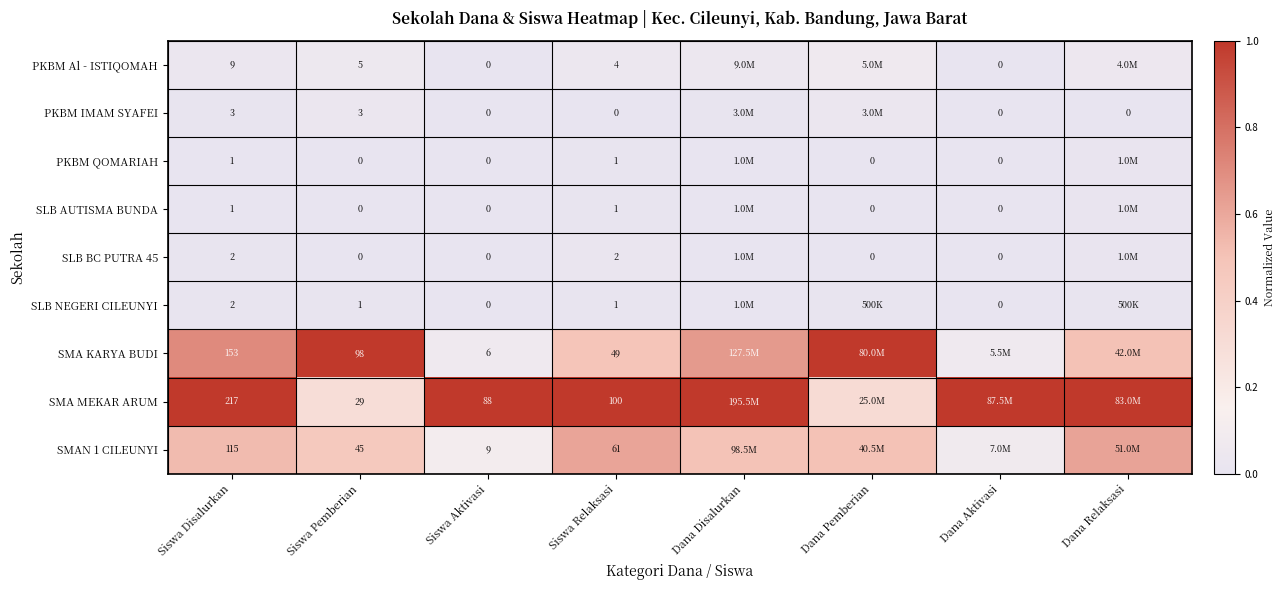

Is the value of PKBM QOMARIAH at Siswa Aktivasi greater than the value of SMAN 1 CILEUNYI at Siswa Aktivasi?

No